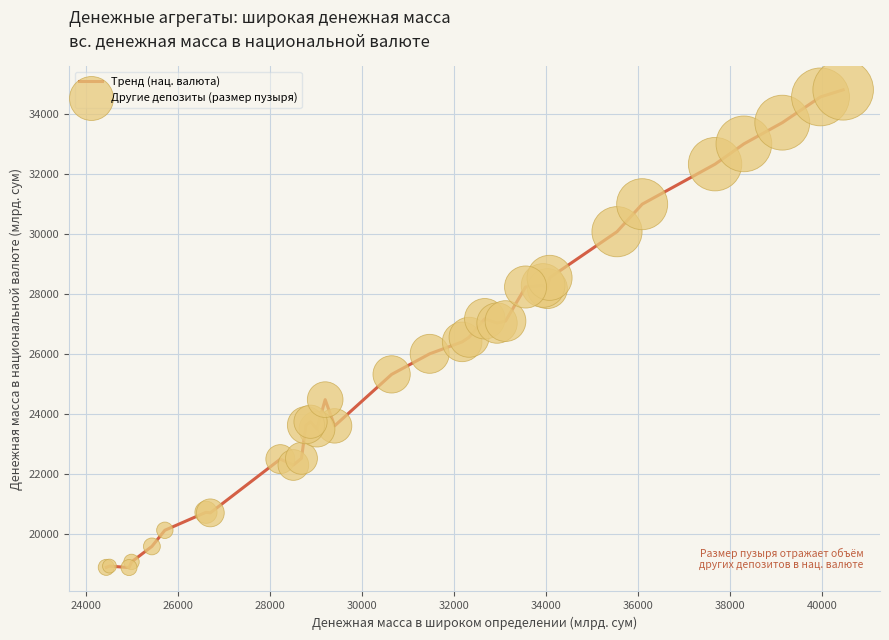

What is the difference between the maximum and minimum values?

15917.6